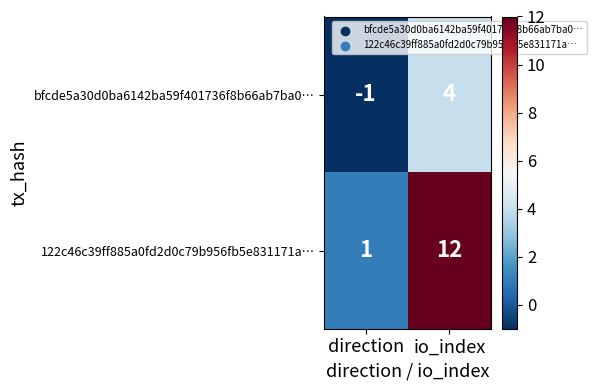

At which label does bfcde5a30d0ba6142ba59f401736f8b66ab7ba0… reach its peak?

io_index